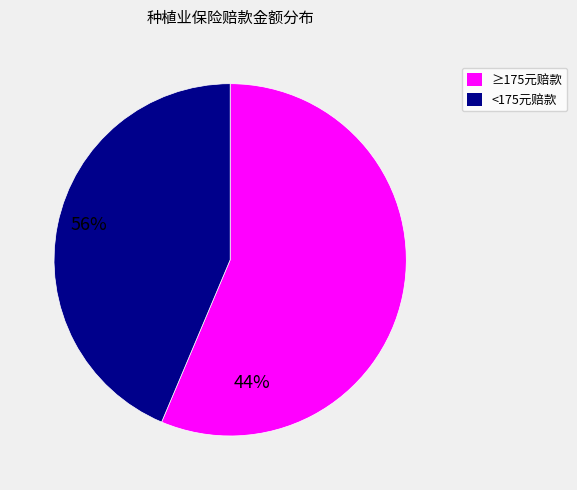

Is there any slice that represents more than half of the pie?

Yes